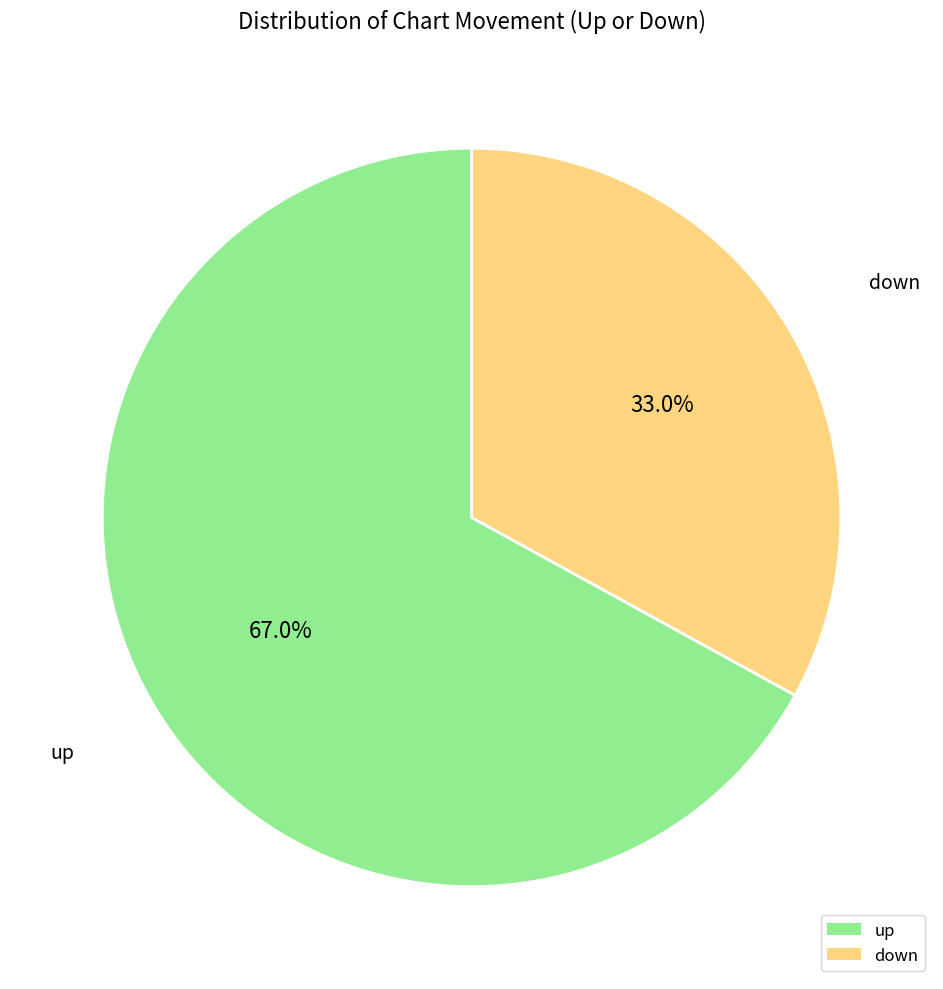

Which has a higher value, up or down?

up